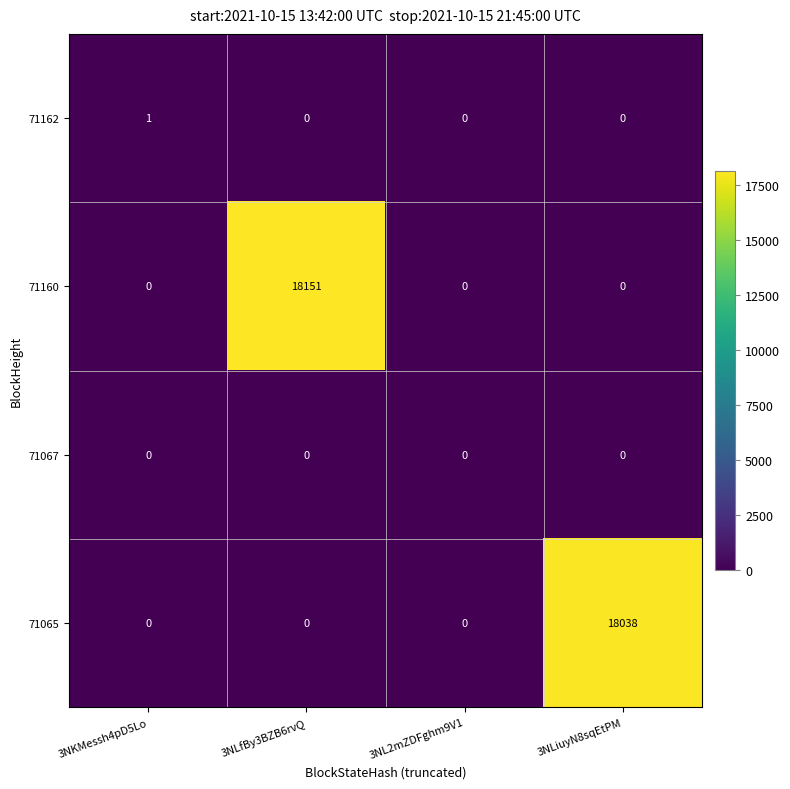

What is the difference between the 71160 values at 3NL2mZDFghm9V1 and 3NLfBy3BZB6rvQ?

18151